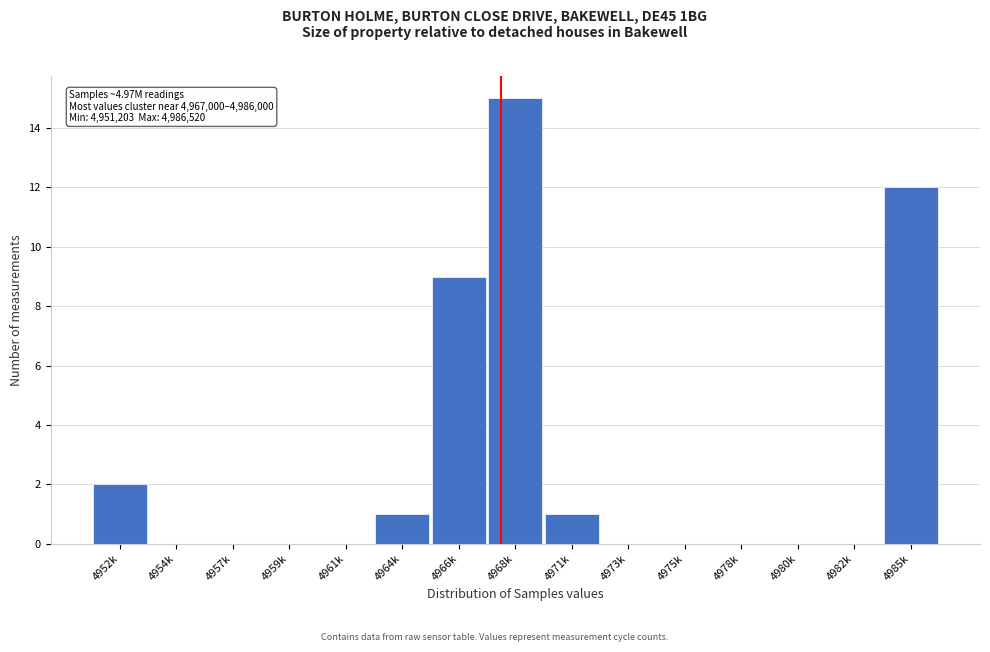

Reading left to right, extract all data points from this chart.

4952k=2	4954k=0	4957k=0	4959k=0	4961k=0	4964k=1	4966k=9	4968k=15	4971k=1	4973k=0	4975k=0	4978k=0	4980k=0	4982k=0	4985k=12